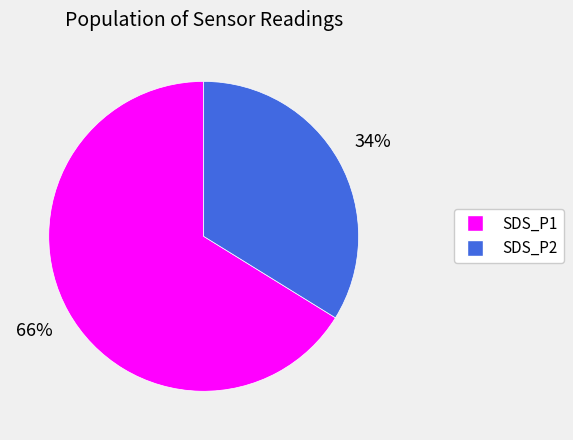

Is it true that SDS_P2 is 34% of the pie?

True